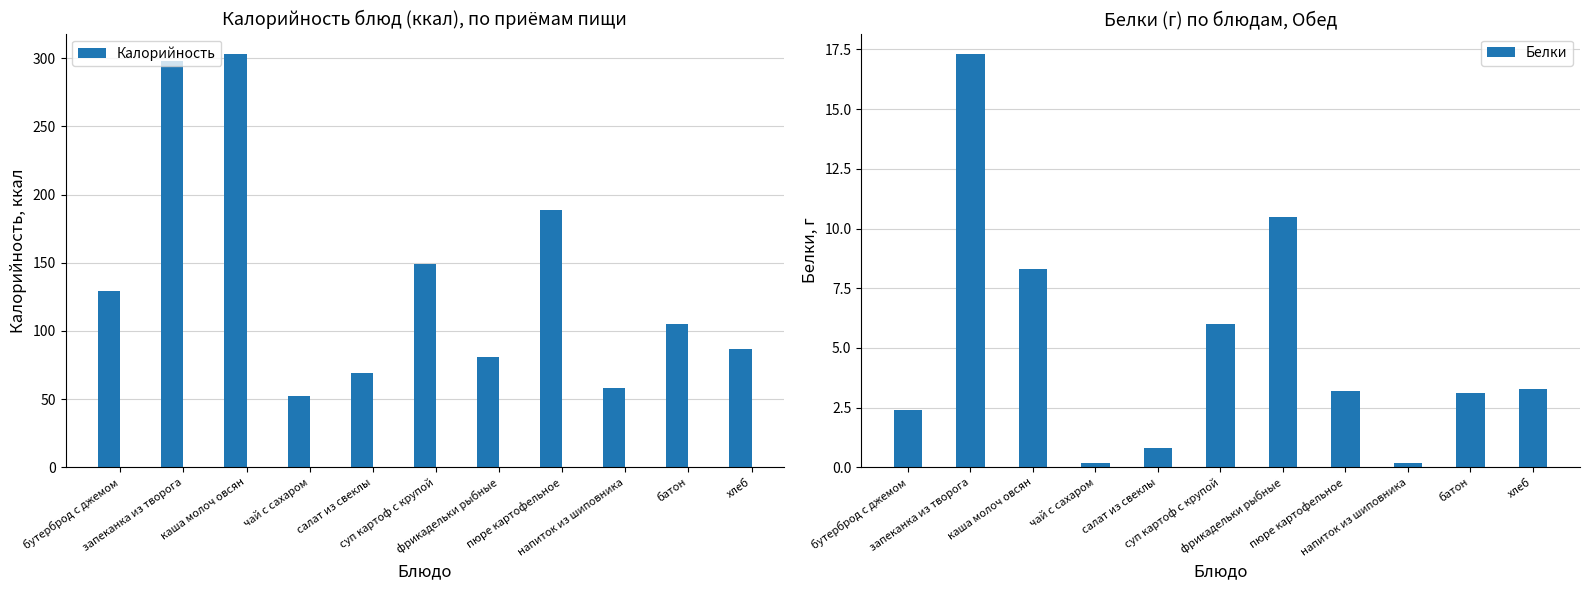

The Белки series shows 0.2 at чай с сахаром. True or false?

True